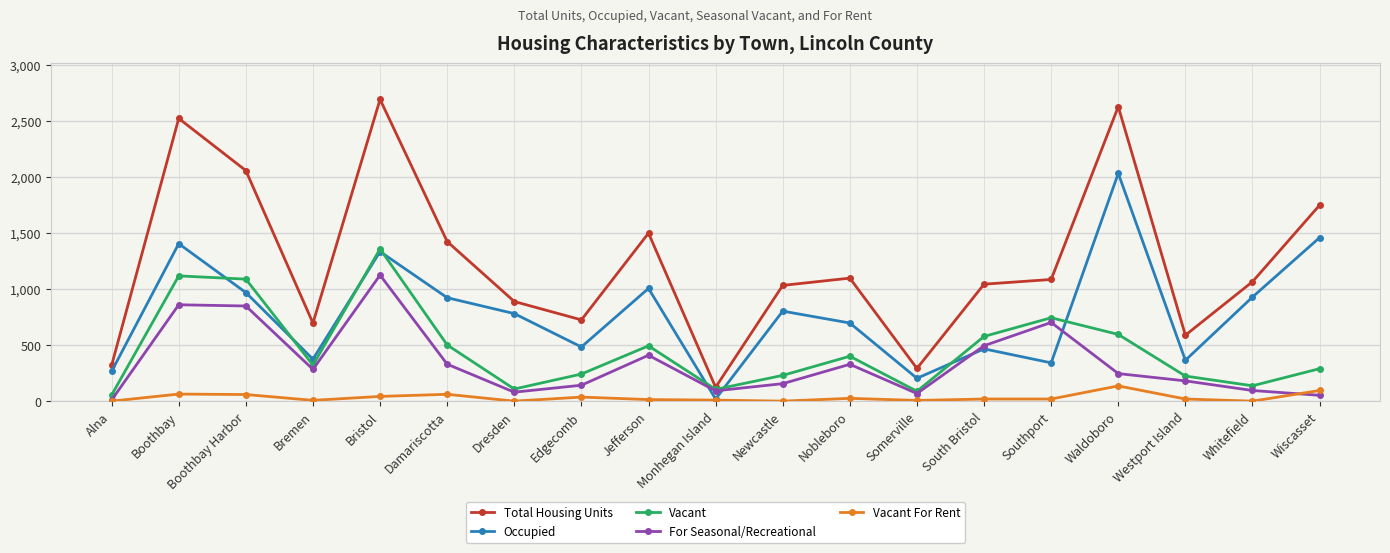

List the series in order of their peak value, lowest first.

Vacant For Rent, For Seasonal/Recreational, Vacant, Occupied, Total Housing Units